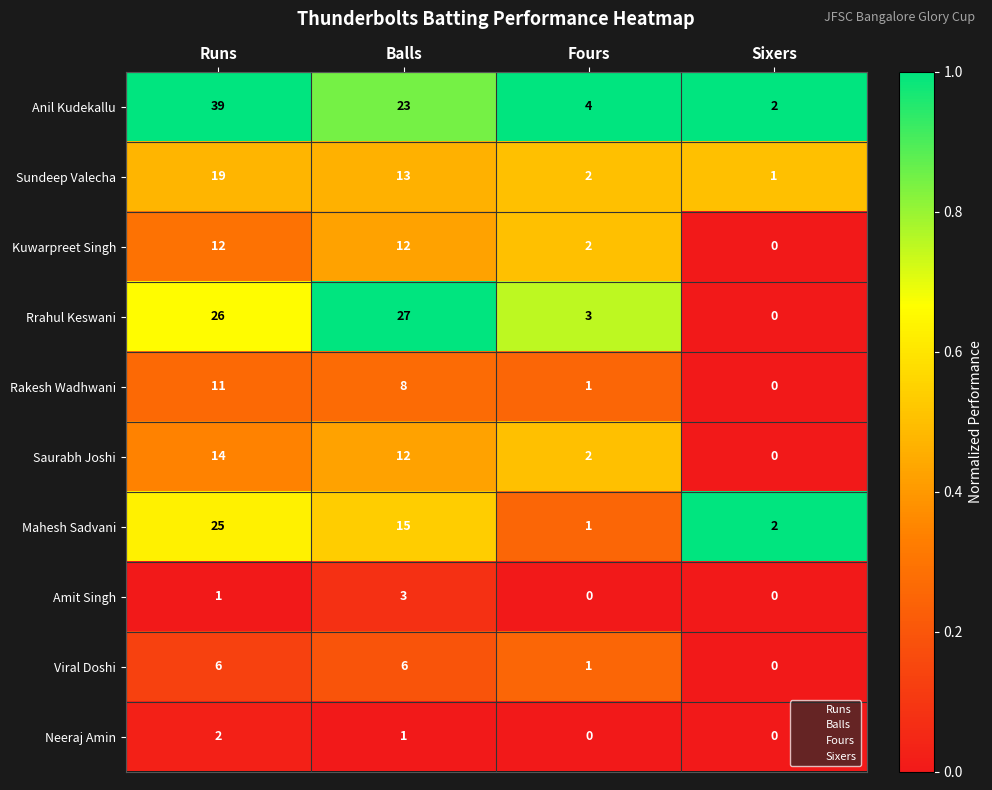

Which series has the largest total across all categories?

Anil Kudekallu